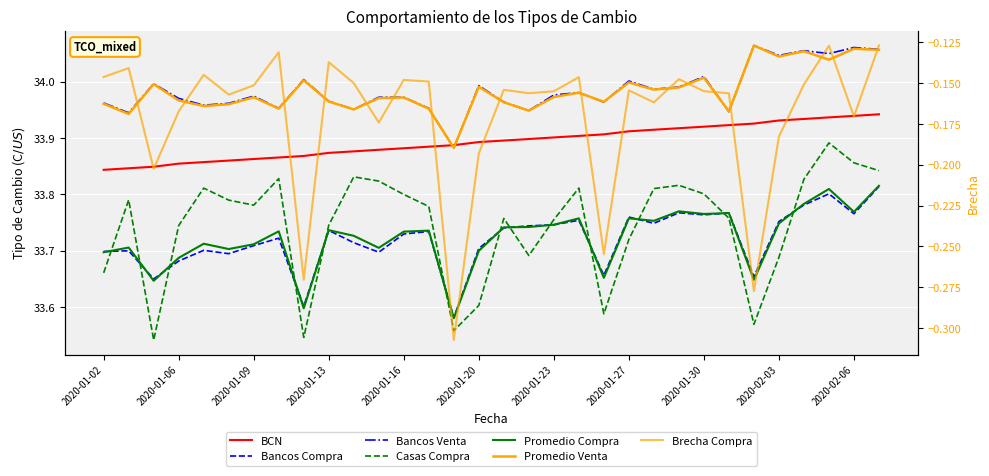

Is the value of Bancos Compra at 2020-01-09 greater than the value of Promedio Venta at 2020-02-04?

No